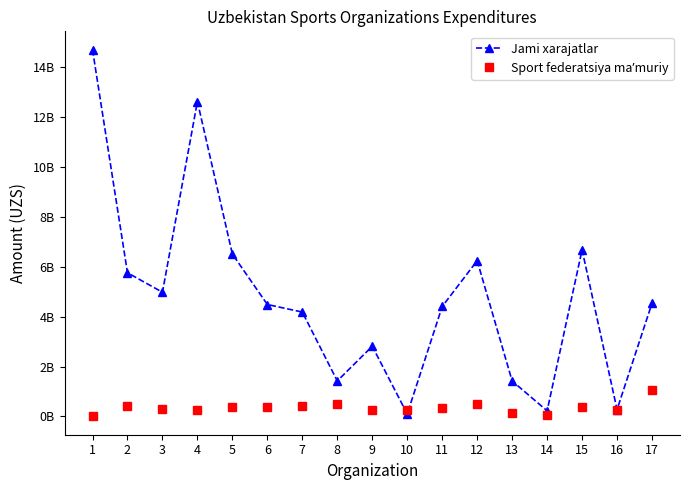

Reading left to right, transcribe all the data shown in this chart.

Jami xarajatlar: 14710920000	5760720000	4980380000	12630380000	6509710000	4488250000	4183920000	1422400000	2813410000	98090000	4408230000	6247030000	1419960000	222180000	6679890000	273760000	4540670000
Sport federatsiya maʼmuriy: 0	397960000	283570000	266000000	373930000	361550000	410400000	477000000	250090000	239000000	319500000	516490000	120960000	47600000	388130000	266000000	1053220000